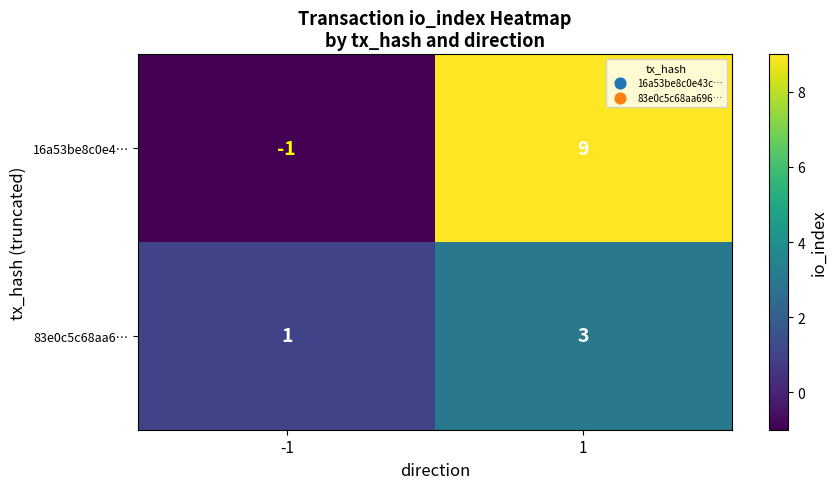

Which series has the widest spread of values?

16a53be8c0e4…